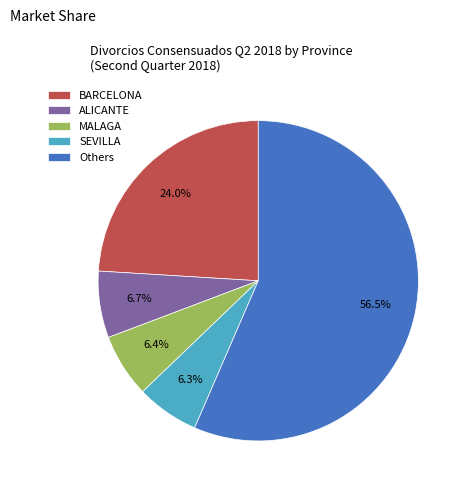

What percentage is the ALICANTE slice, to the nearest percent?

7%